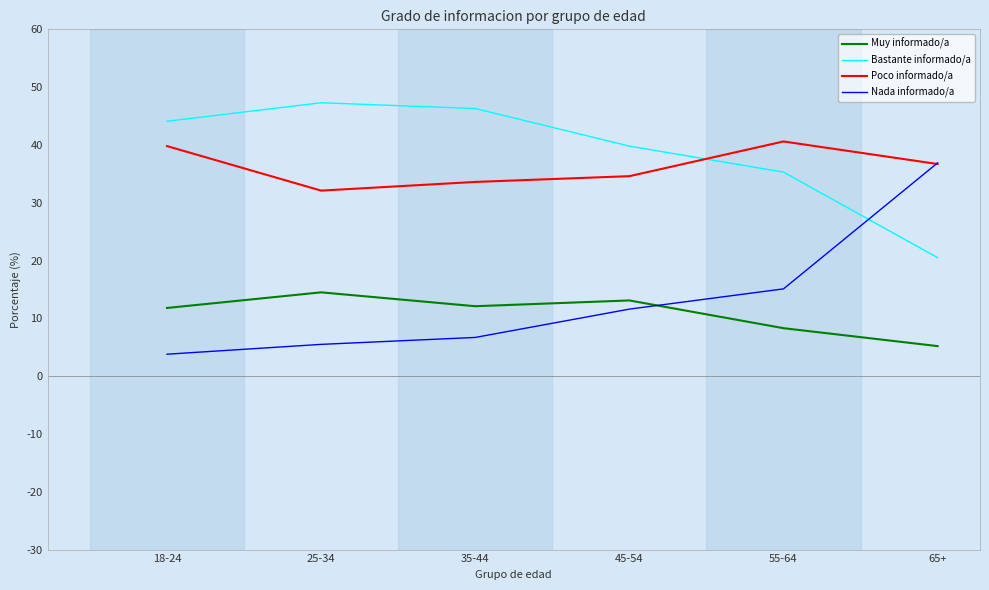

What position from the right is 55-64?

2